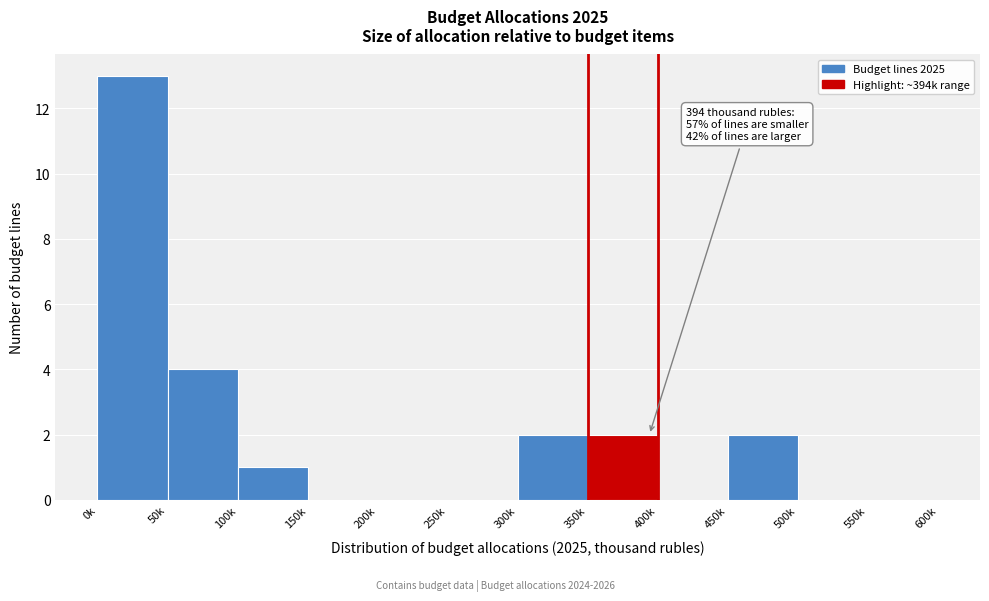

Reading left to right, extract all data points from this chart.

0k=13	50k=4	100k=1	150k=0	200k=0	250k=0	300k=2	350k=2	400k=0	450k=2	500k=0	550k=0